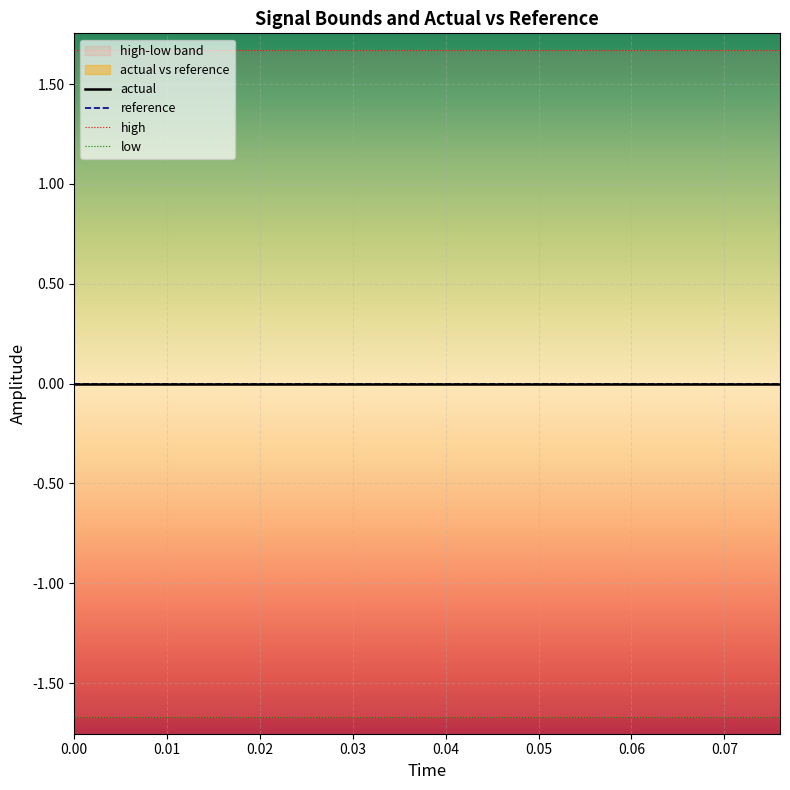

True or false: high and reference cross at least once.

False